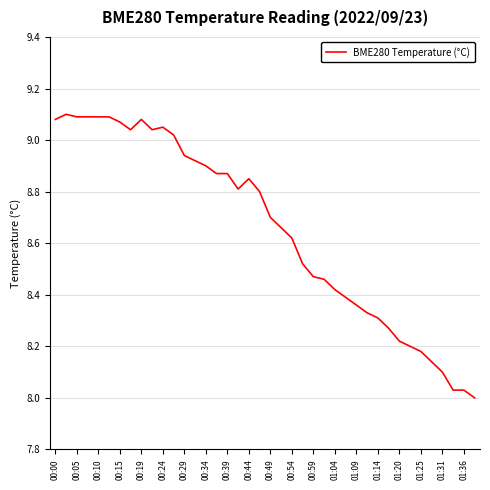

What is the difference between the maximum and minimum values?

1.1